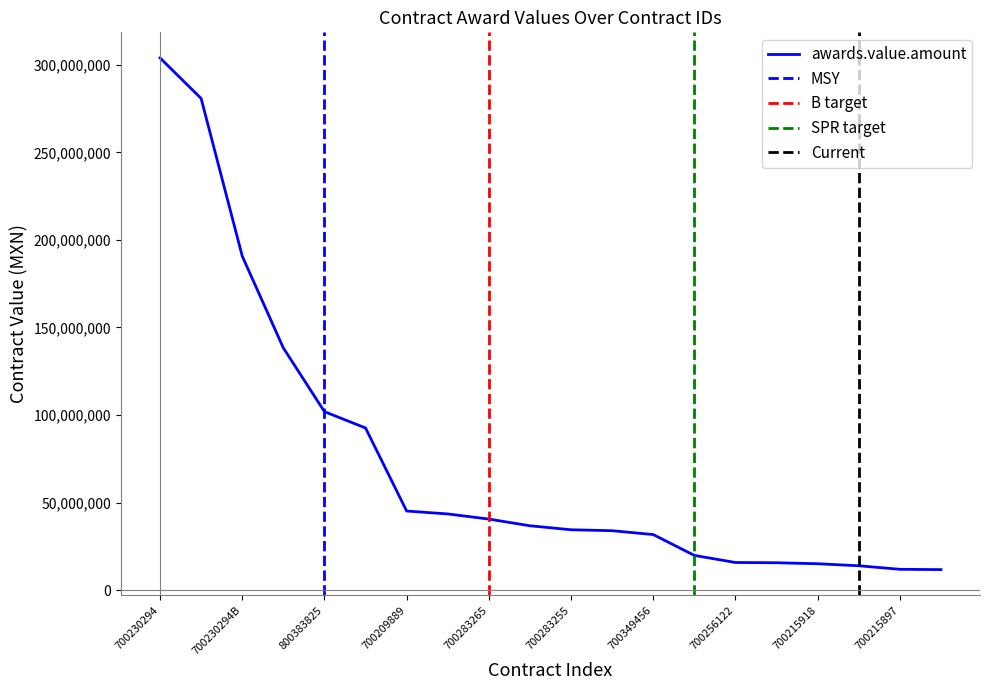

Does the chart display data point markers on the line(s)?

No